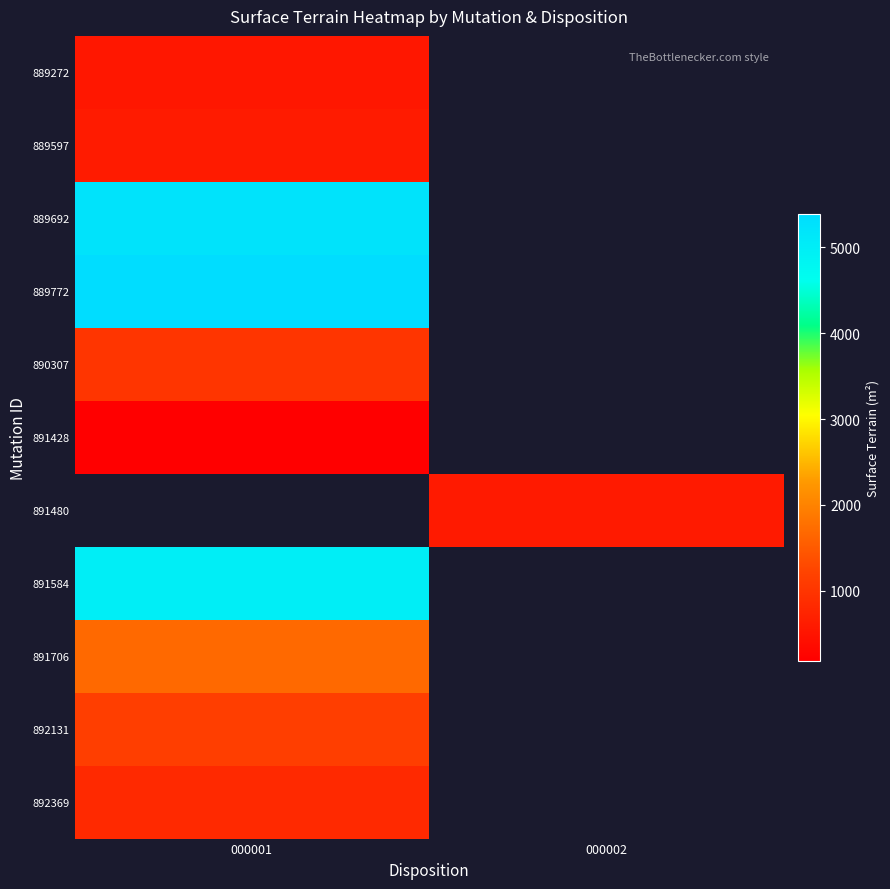

Where is 891706 nearest to the value 1685?

000001